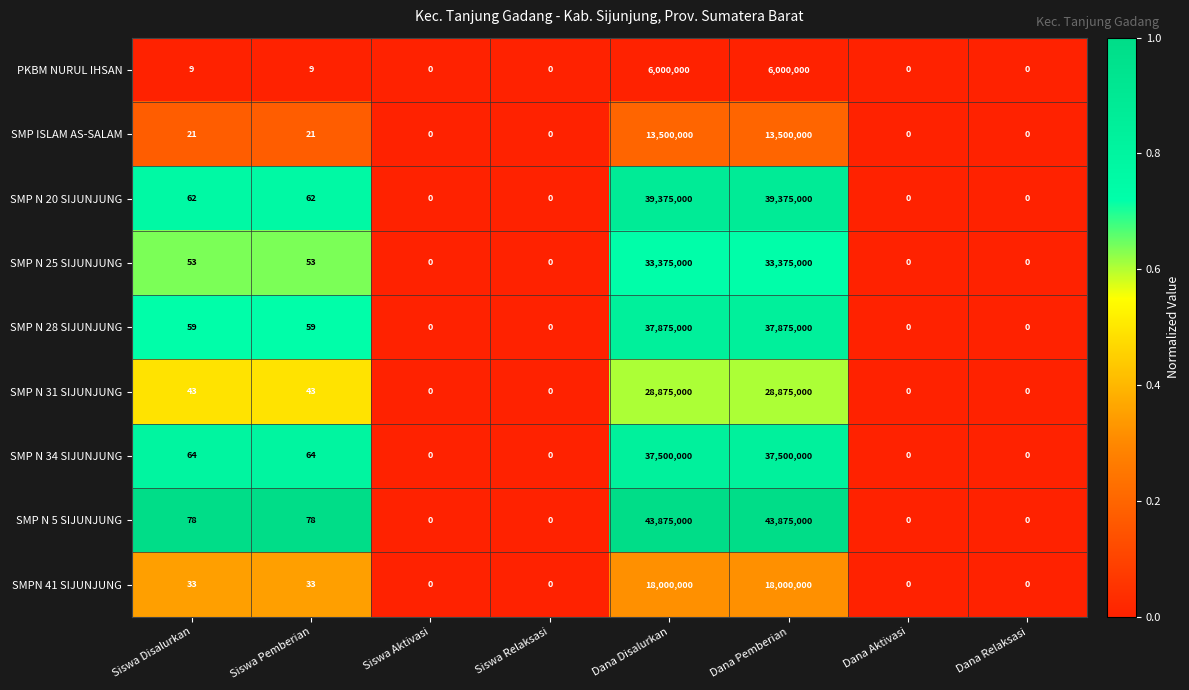

What is the average value of the SMP N 34 SIJUNJUNG series?

9375016